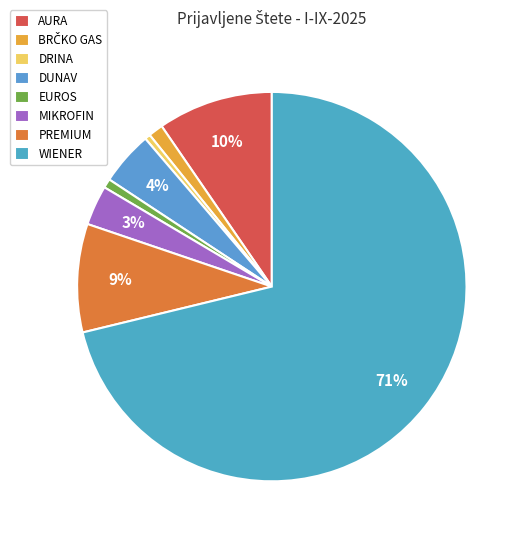

True or false: DUNAV accounts for 4% of the total.

True